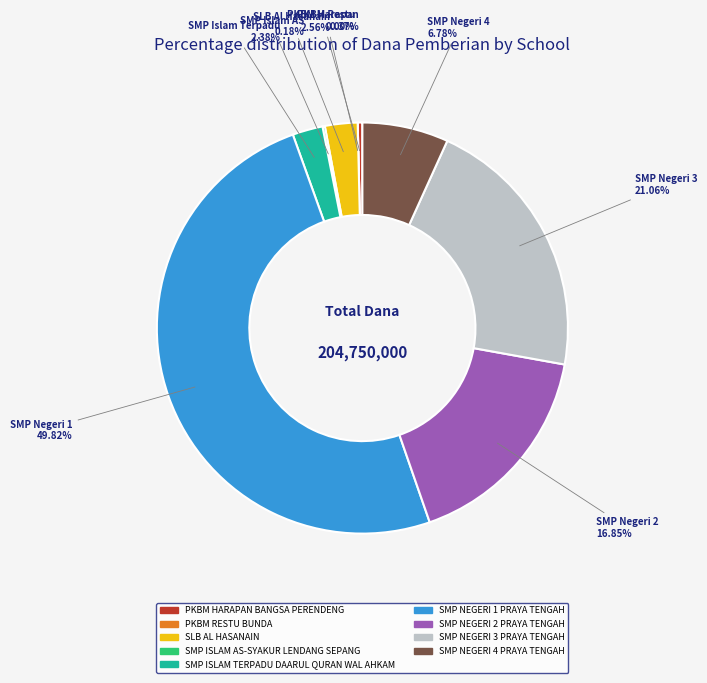

Is it true that SMP ISLAM AS-SYAKUR LENDANG SEPANG is 0% of the pie?

True